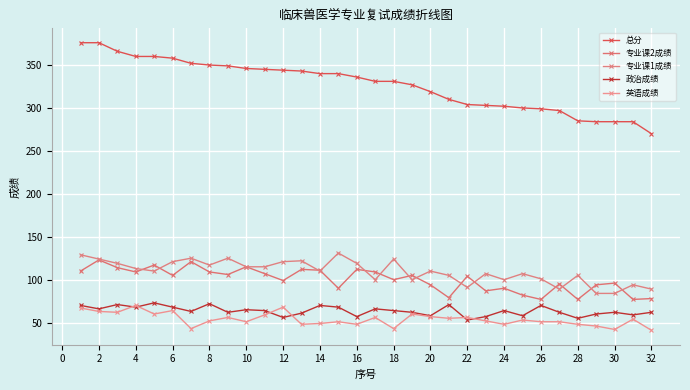

True or false: 总分 and 专业课1成绩 cross at least once.

False